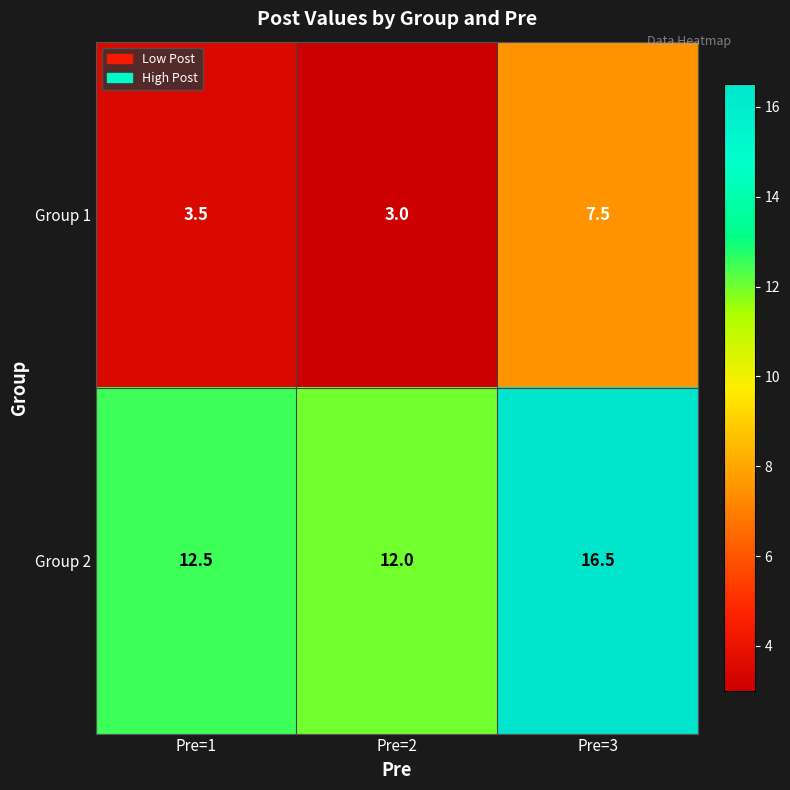

At Pre=2, list the series in order from largest to smallest.

Group 2, Group 1